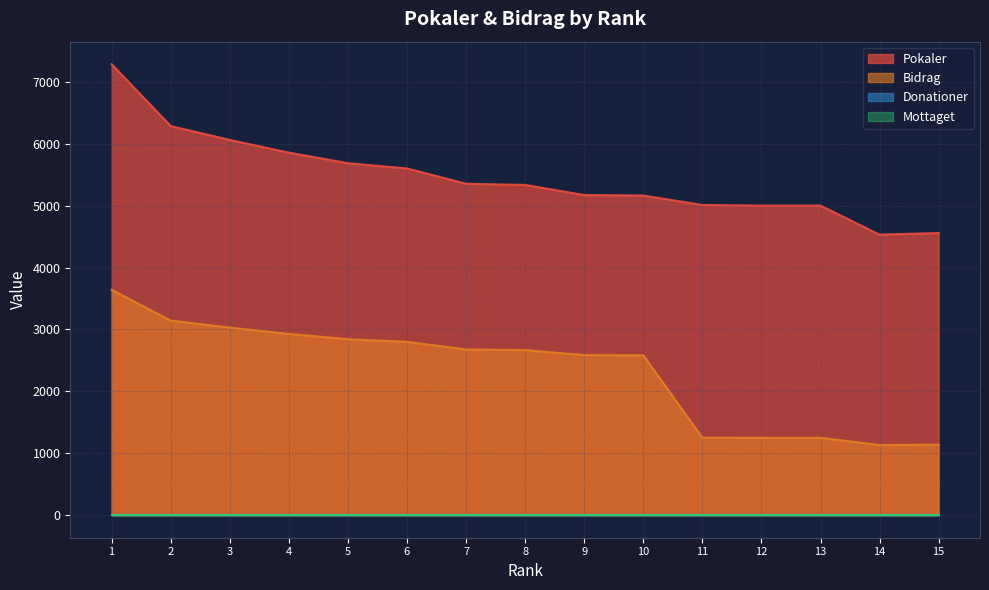

How many values in the Bidrag series exceed 2667?

7